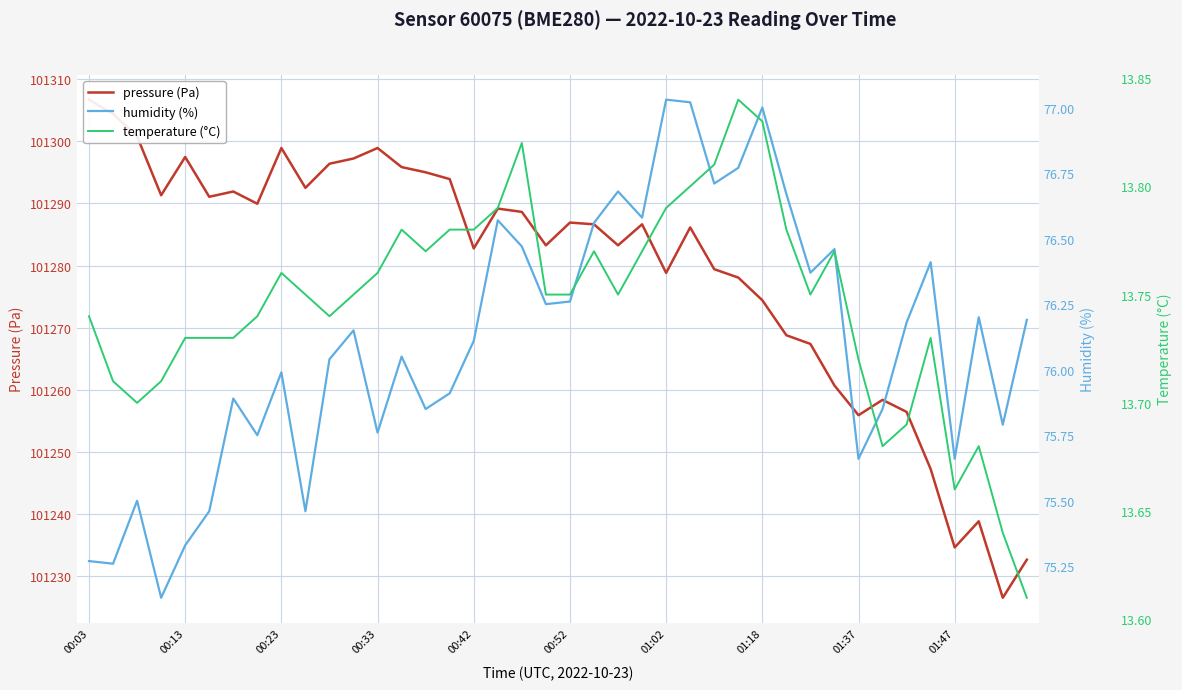

True or false: humidity (%) and temperature (°C) cross at least once.

False